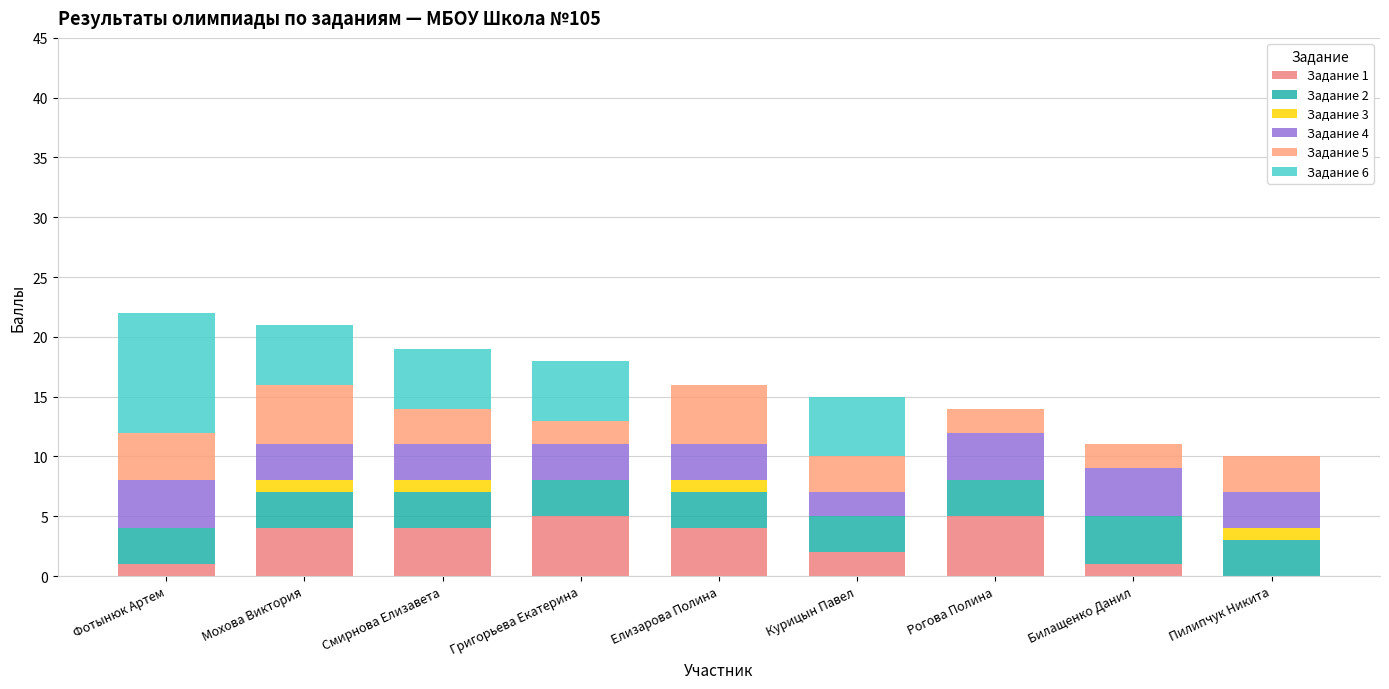

Count the number of categories in the chart.

9